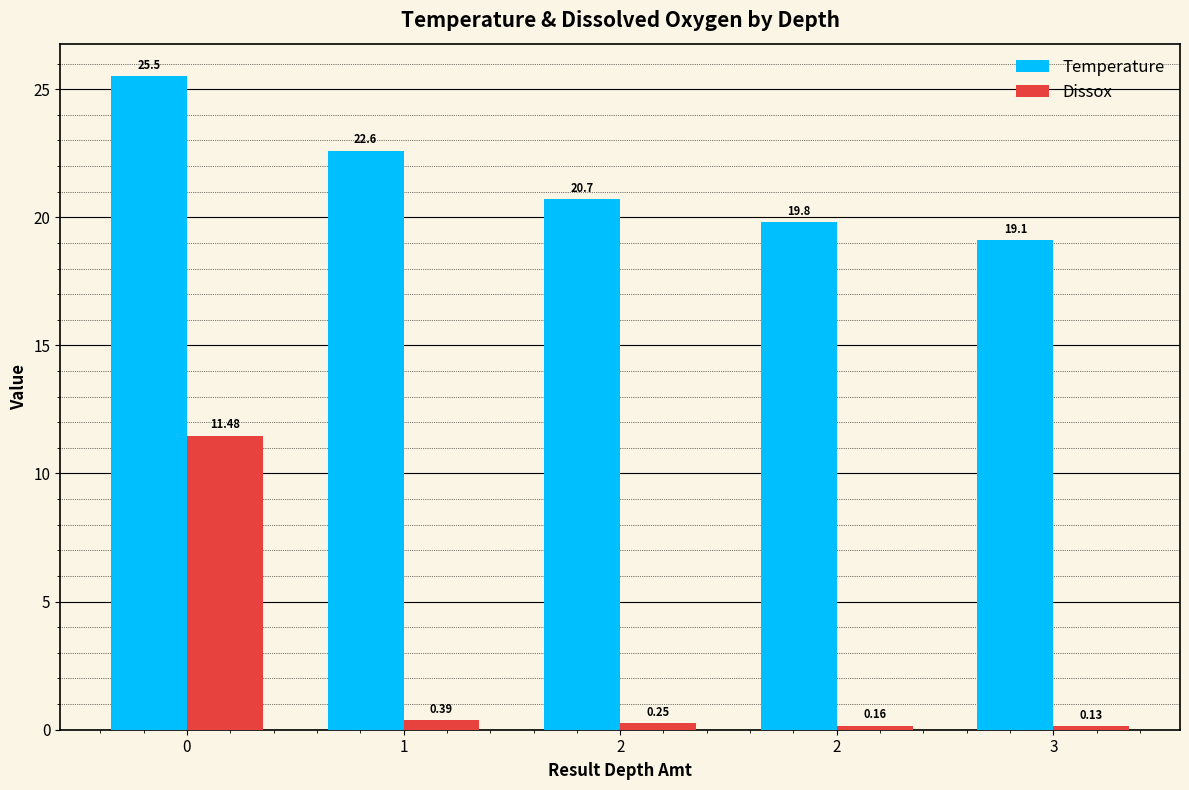

List the series in order of their peak value, lowest first.

Dissox, Temperature